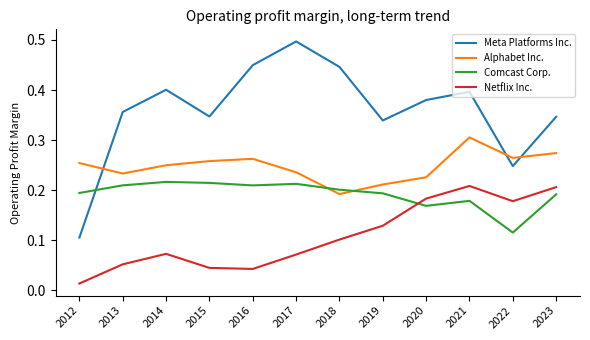

True or false: Alphabet Inc. has a value of 0.3 at 2019.

False